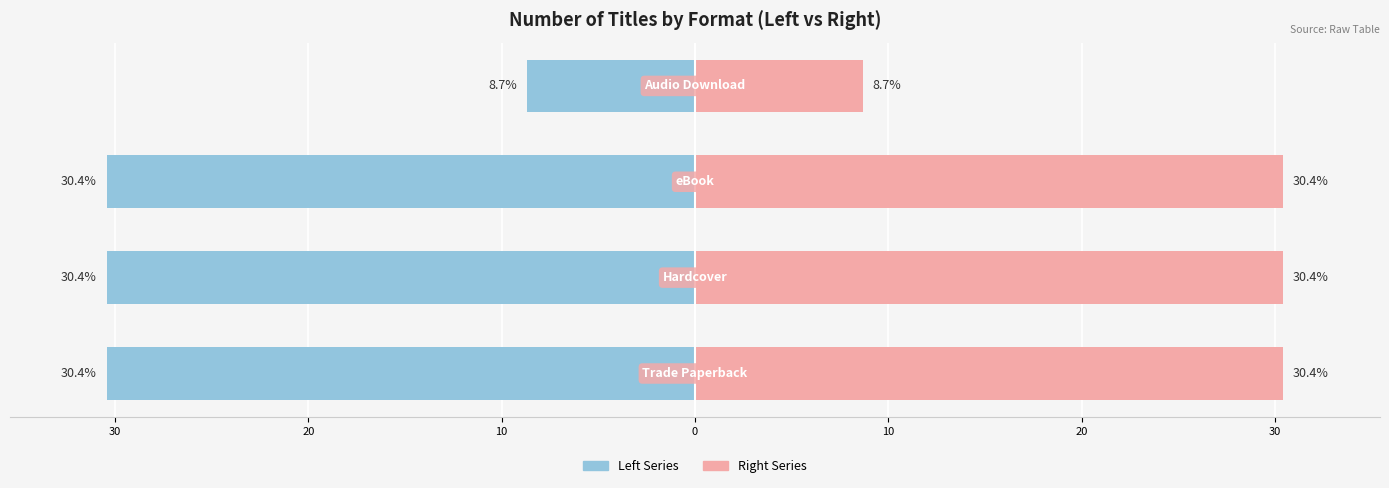

What is the smallest value displayed?

-30.4